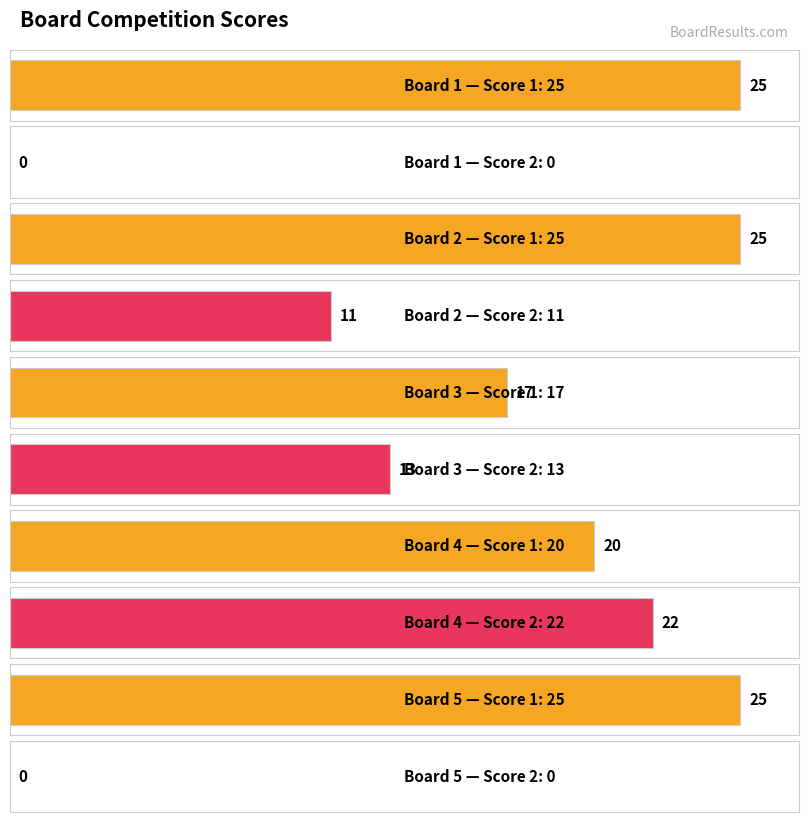

List the series in order of their peak value, highest first.

Score 1, Score 2